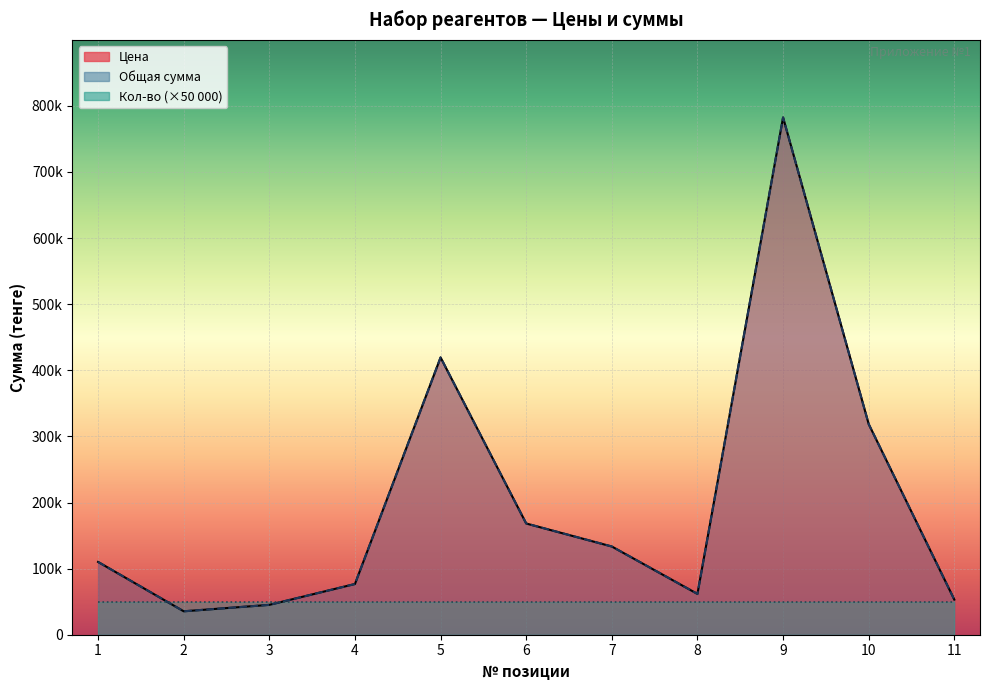

What is the sum of the Цена values at 7 and 9?

915914